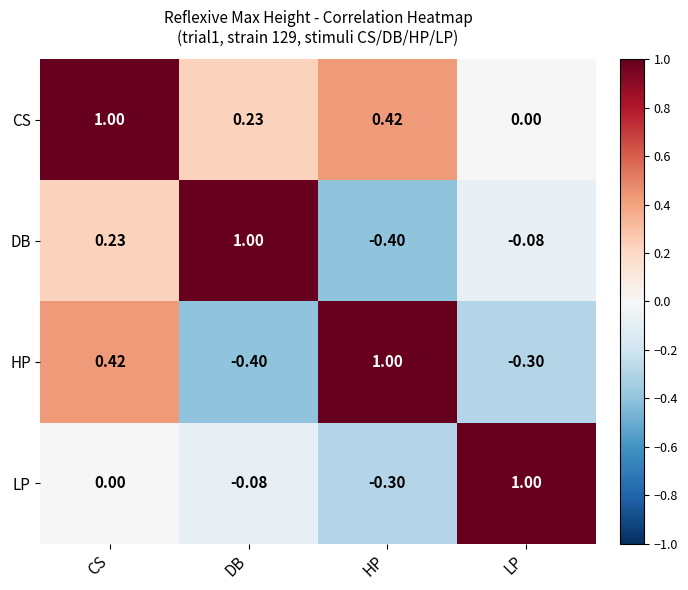

What is the minimum value shown in the chart?

-0.4